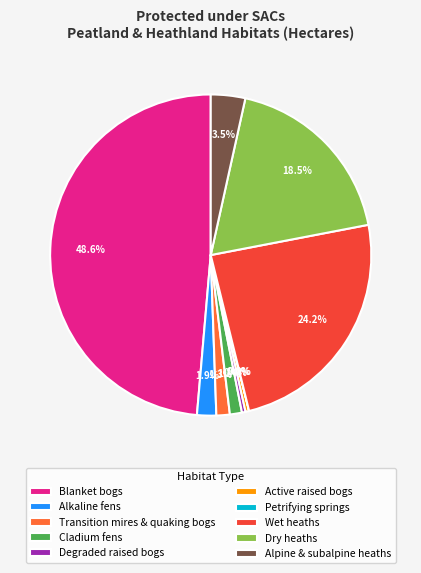

Which category has the biggest portion of the pie?

Blanket bogs